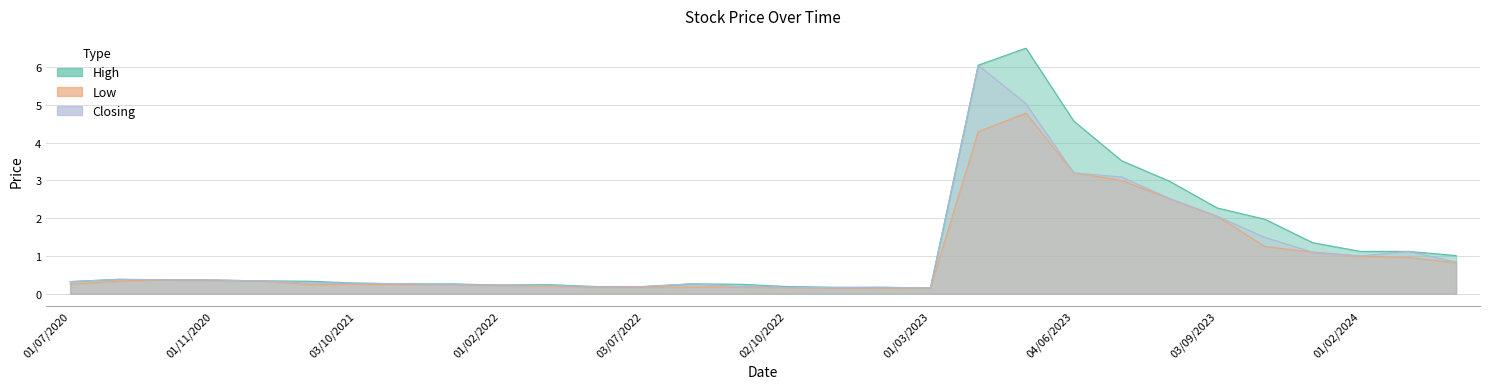

What is the average value of the Closing series?

1.1